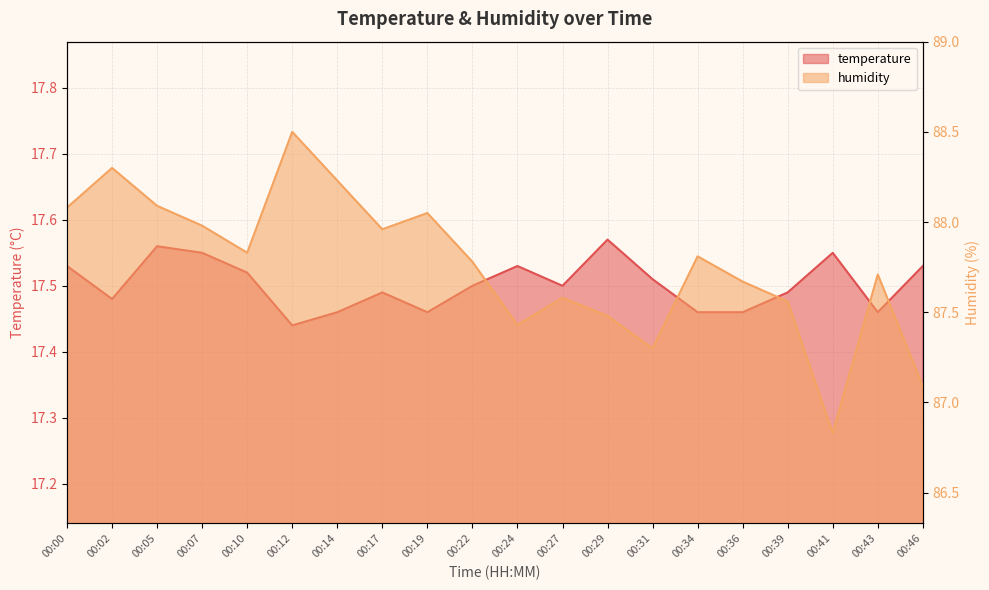

At which label does temperature reach its peak?

00:29